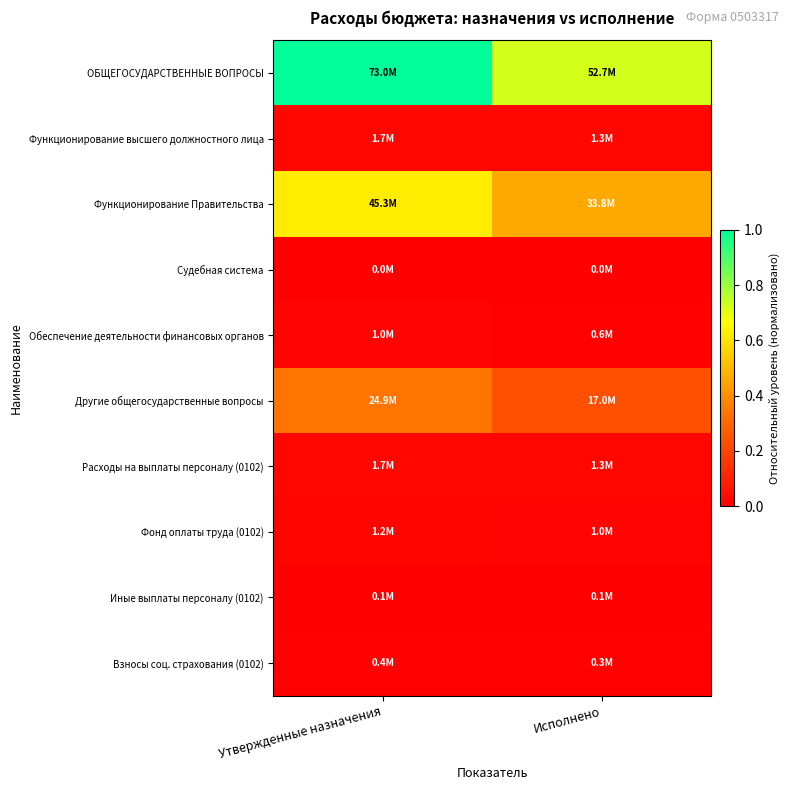

Rank the series by their maximum value, from lowest to highest.

Судебная система, Иные выплаты персоналу (0102), Взносы соц. страхования (0102), Обеспечение деятельности финансовых органов, Фонд оплаты труда (0102), Функционирование высшего должностного лица, Расходы на выплаты персоналу (0102), Другие общегосударственные вопросы, Функционирование Правительства, ОБЩЕГОСУДАРСТВЕННЫЕ ВОПРОСЫ